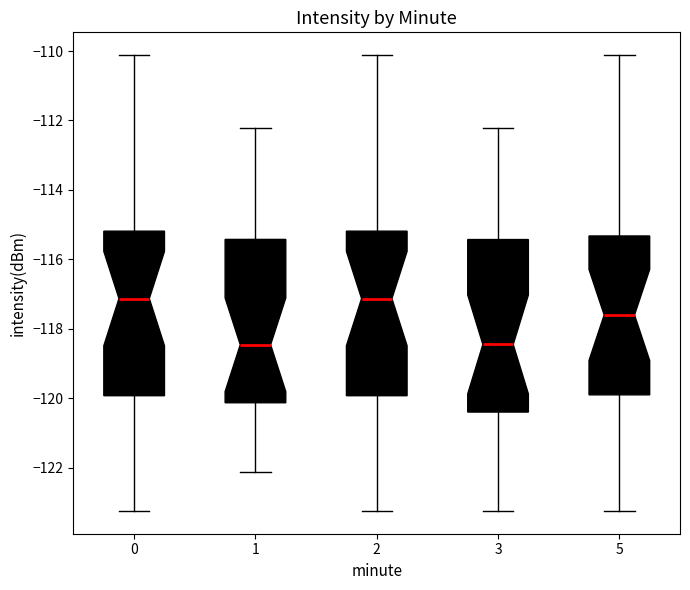

Where is the upper edge of the box at x = 5 on the y-axis? The values are not printed on the chart, so give them approximately, as read against the axis.

-115.4